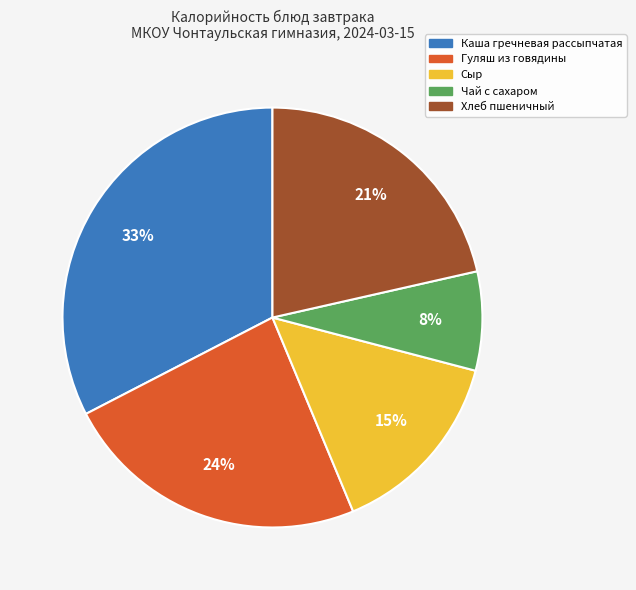

Rank the categories by value from lowest to highest.

Чай с сахаром, Сыр, Хлеб пшеничный, Гуляш из говядины, Каша гречневая рассыпчатая